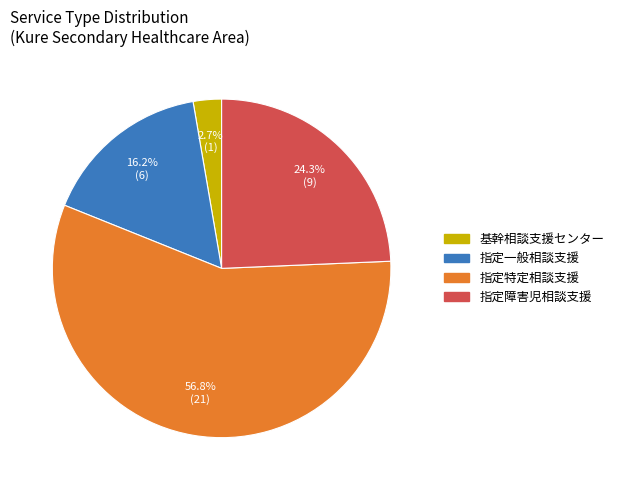

Is it true that 指定一般相談支援 is 16% of the pie?

True